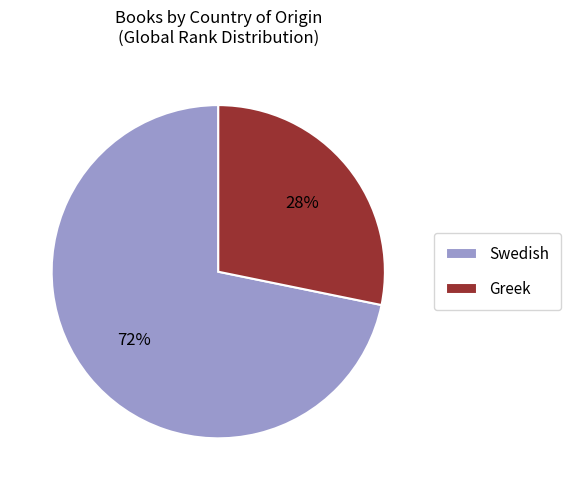

Combined, do Greek and Swedish account for over 50%?

Yes